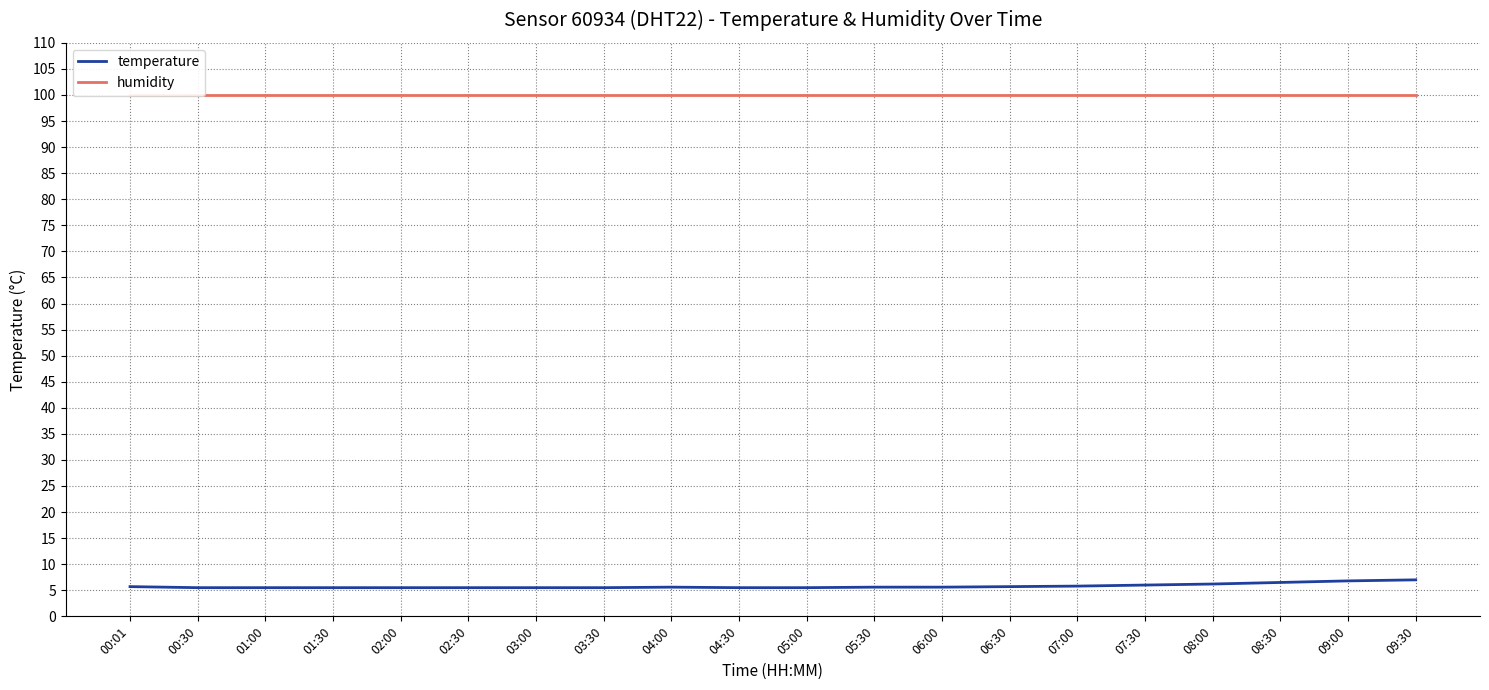

At which category does the chart reach its peak across all series?

00:01